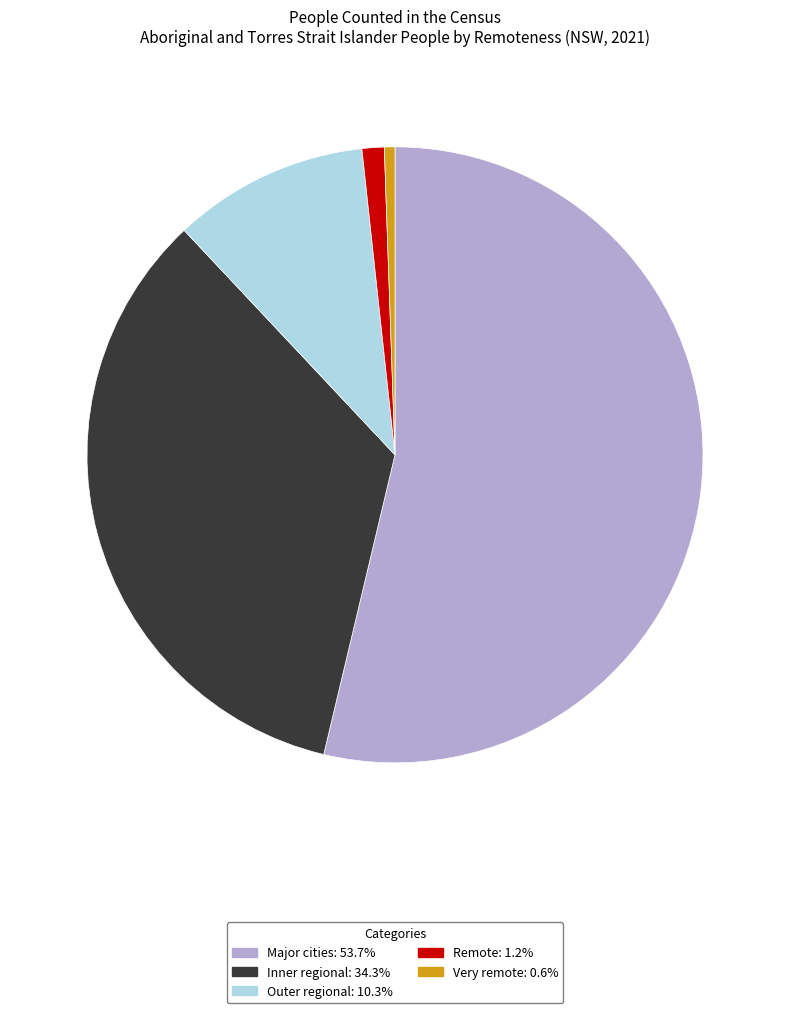

Do Major cities and Outer regional together represent more than half of the pie?

Yes